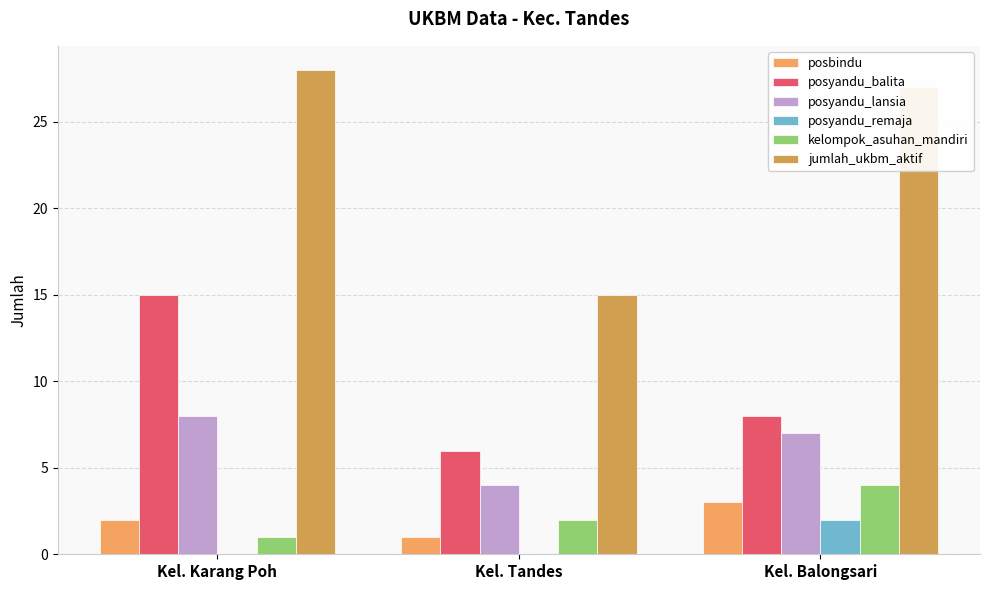

What is the value of the posbindu bar at the 2nd from the left?

1